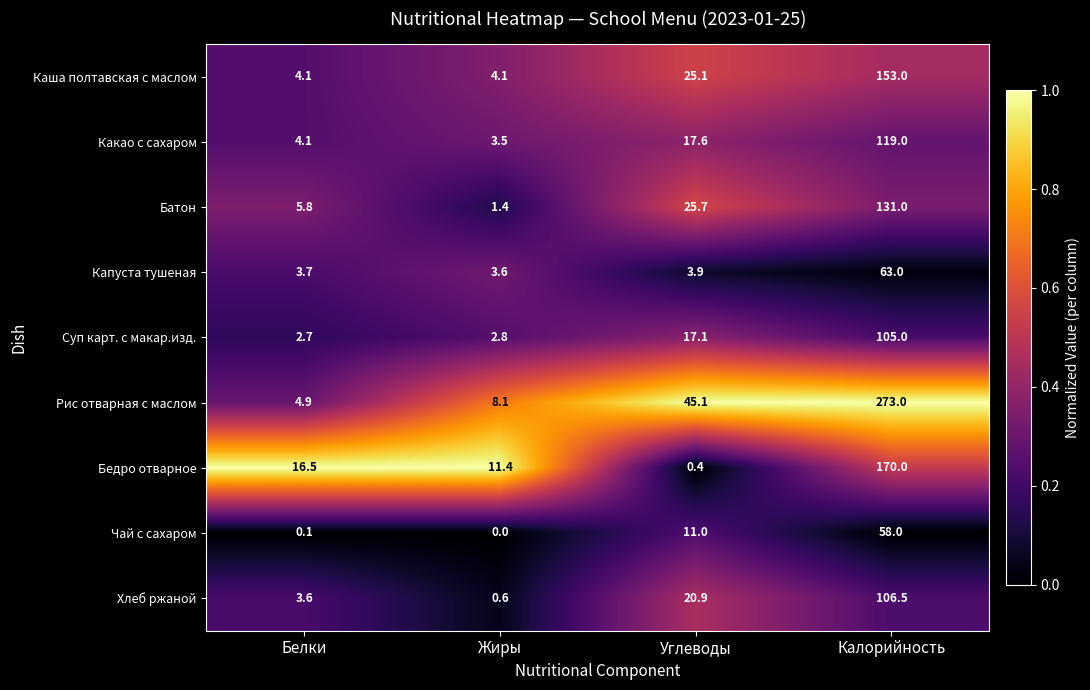

Which category has the highest value across all series?

Калорийность